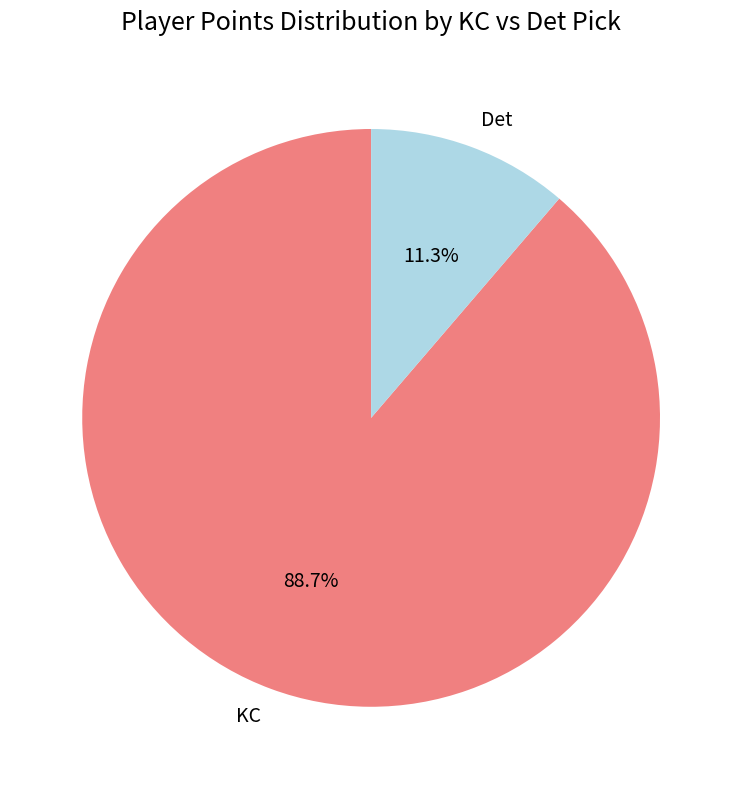

Which has a higher value, Det or KC?

KC